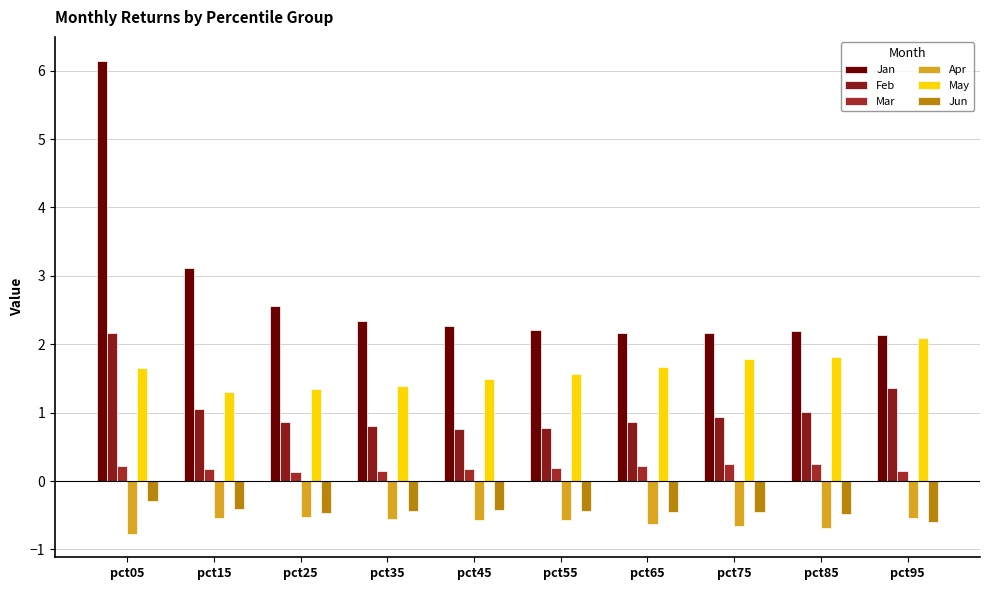

Which series has the largest range (max minus min)?

Jan